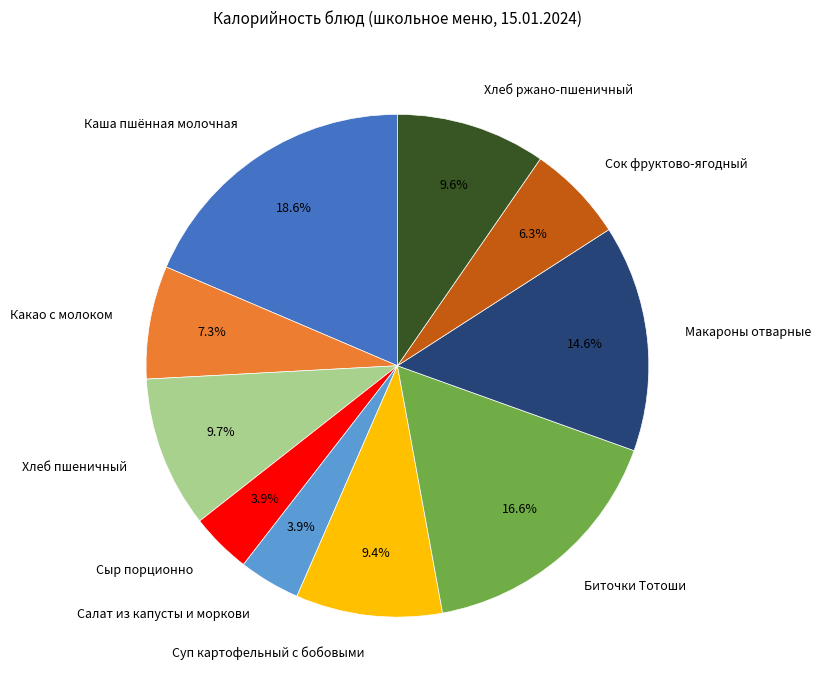

What percentage is the Хлеб пшеничный slice, to the nearest percent?

10%